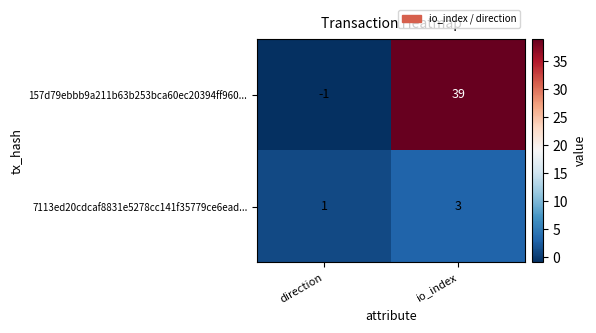

Reading right to left, list all the values displayed in this chart.

157d79ebbb9a211b63b253bca60ec20394ff960...: 39	-1
7113ed20cdcaf8831e5278cc141f35779ce6ead...: 3	1